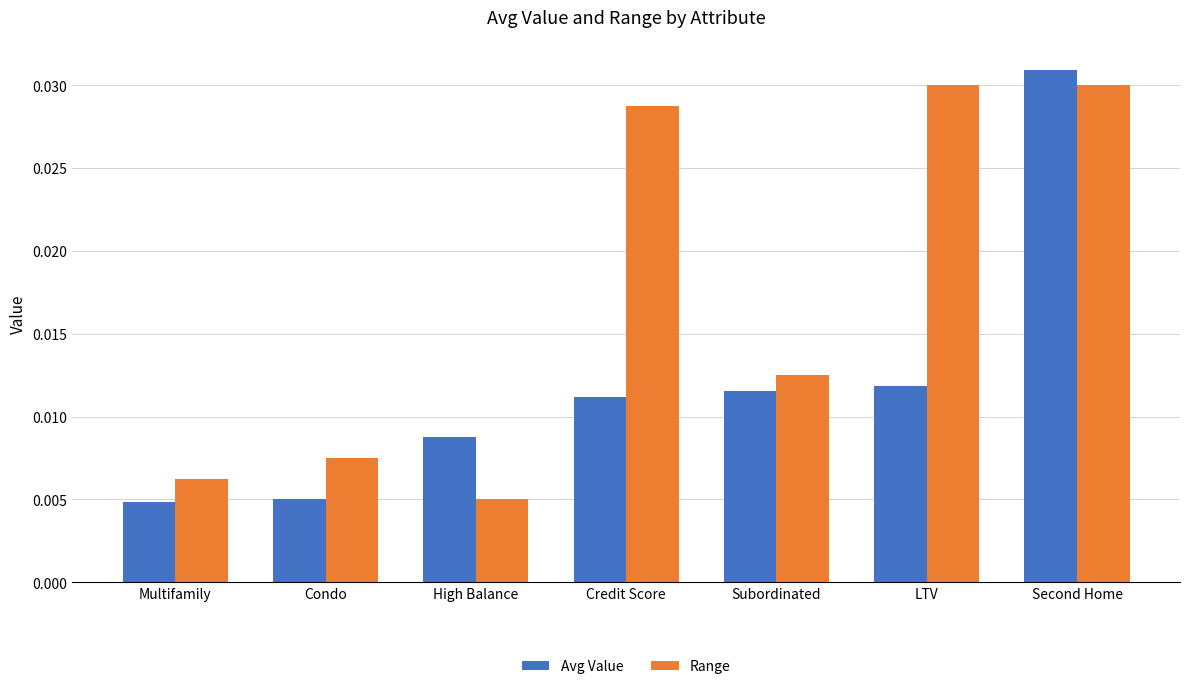

How many groups of bars are there?

7